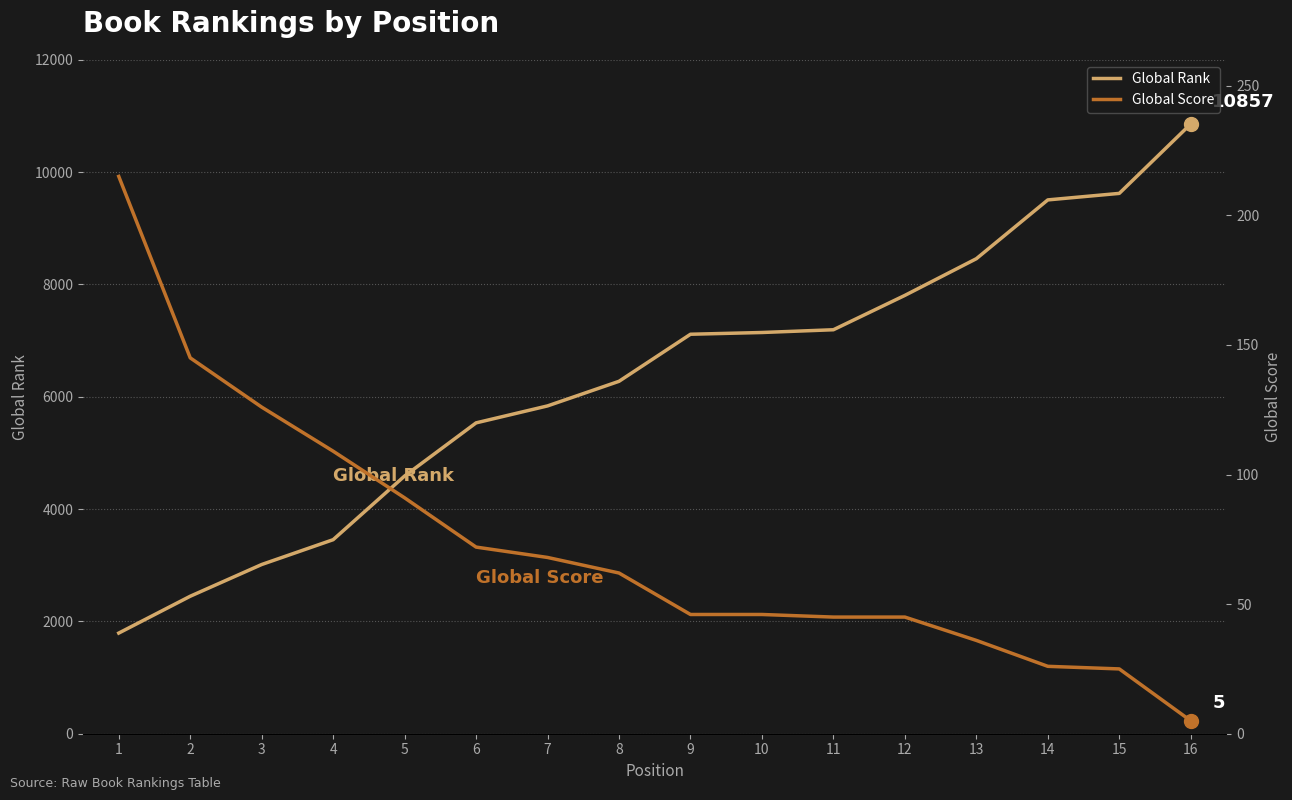

True or false: Global Score has a value of 76 at 10.

False